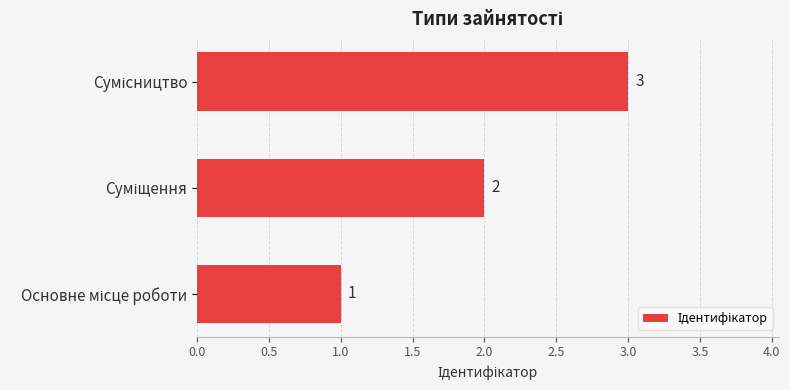

What is the greatest value displayed?

3